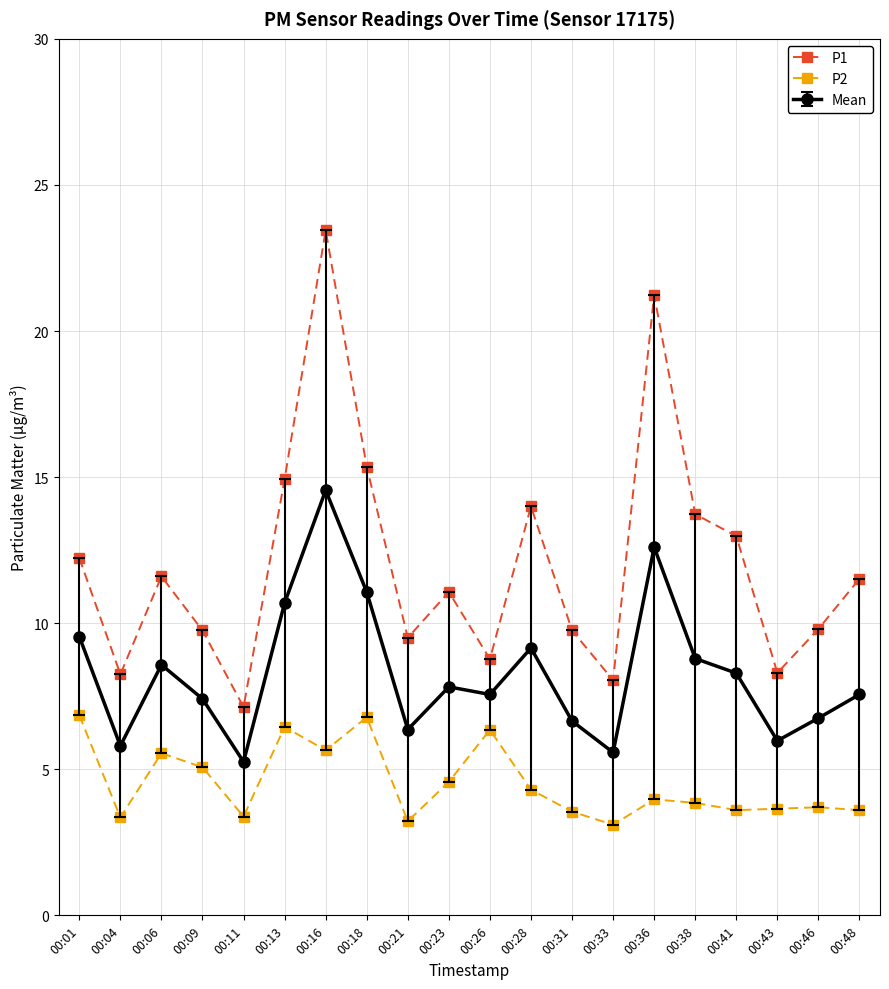

What is the value of the P1 point at the 15th from the left?

21.2